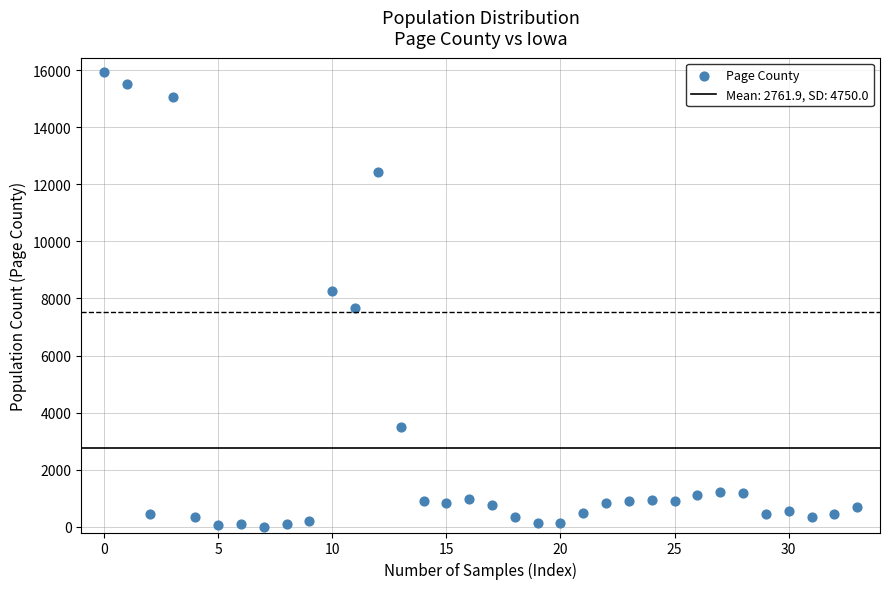

What is the range of Y values (max minus min)?

15926